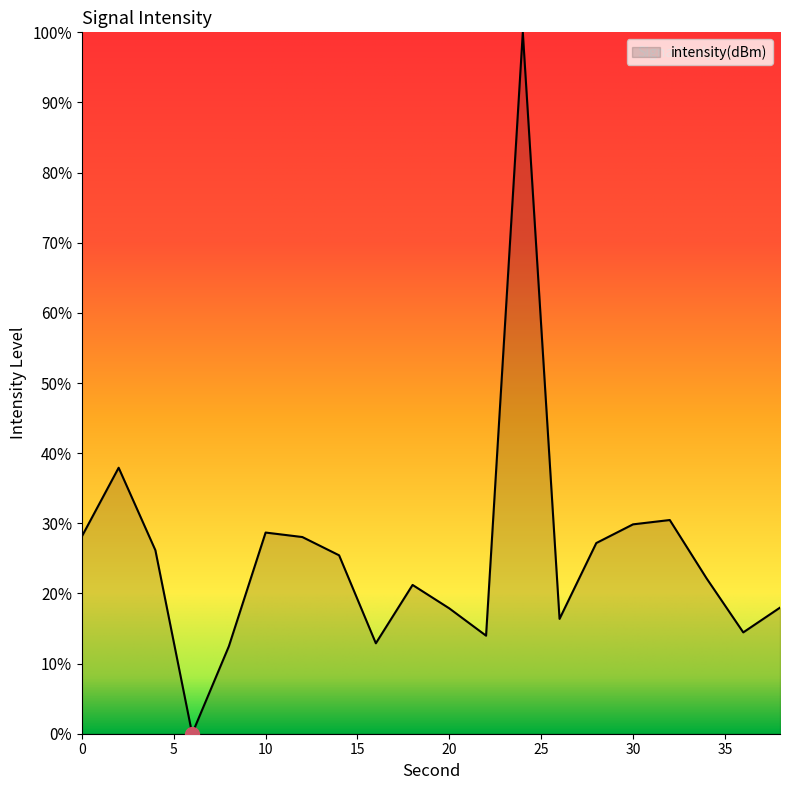

Does the chart display data point markers on the line(s)?

No